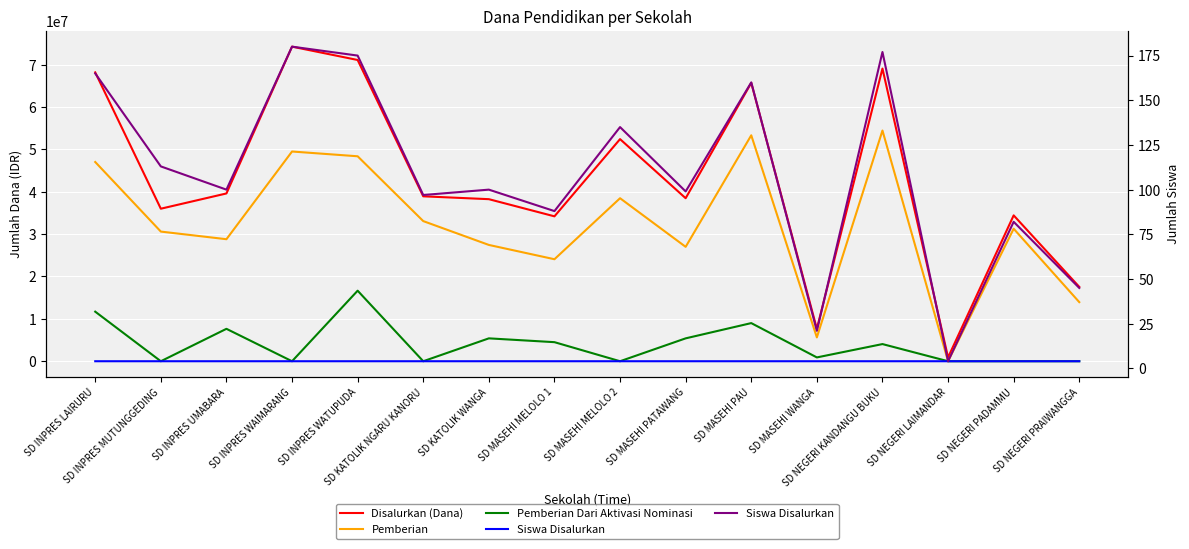

What is the label of the 9th point from the right?

SD MASEHI MELOLO 1